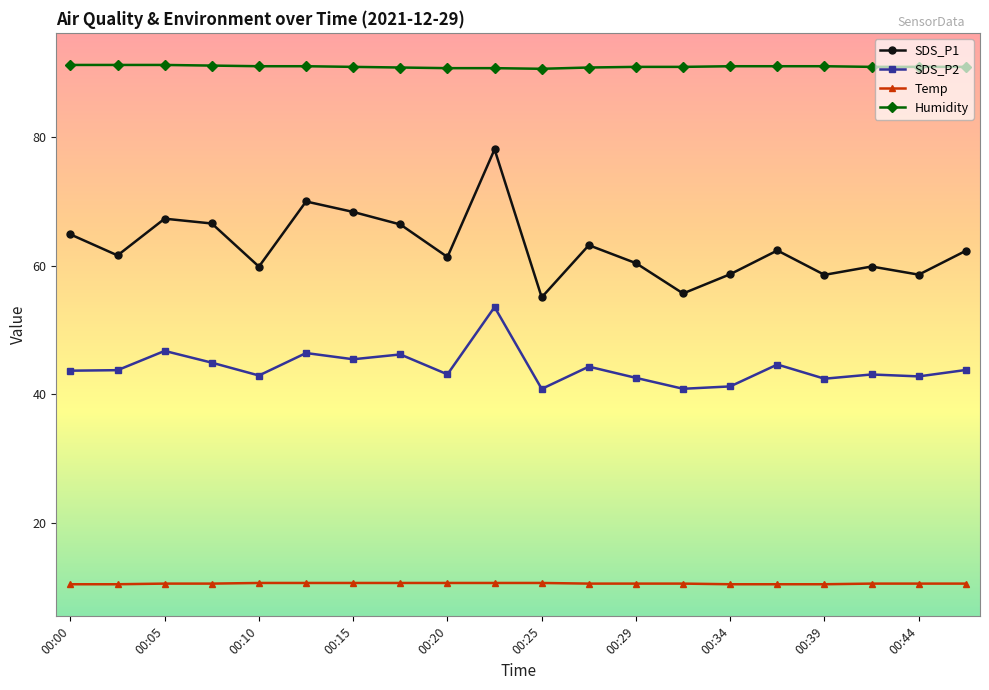

What is the minimum value shown in the chart?

10.4